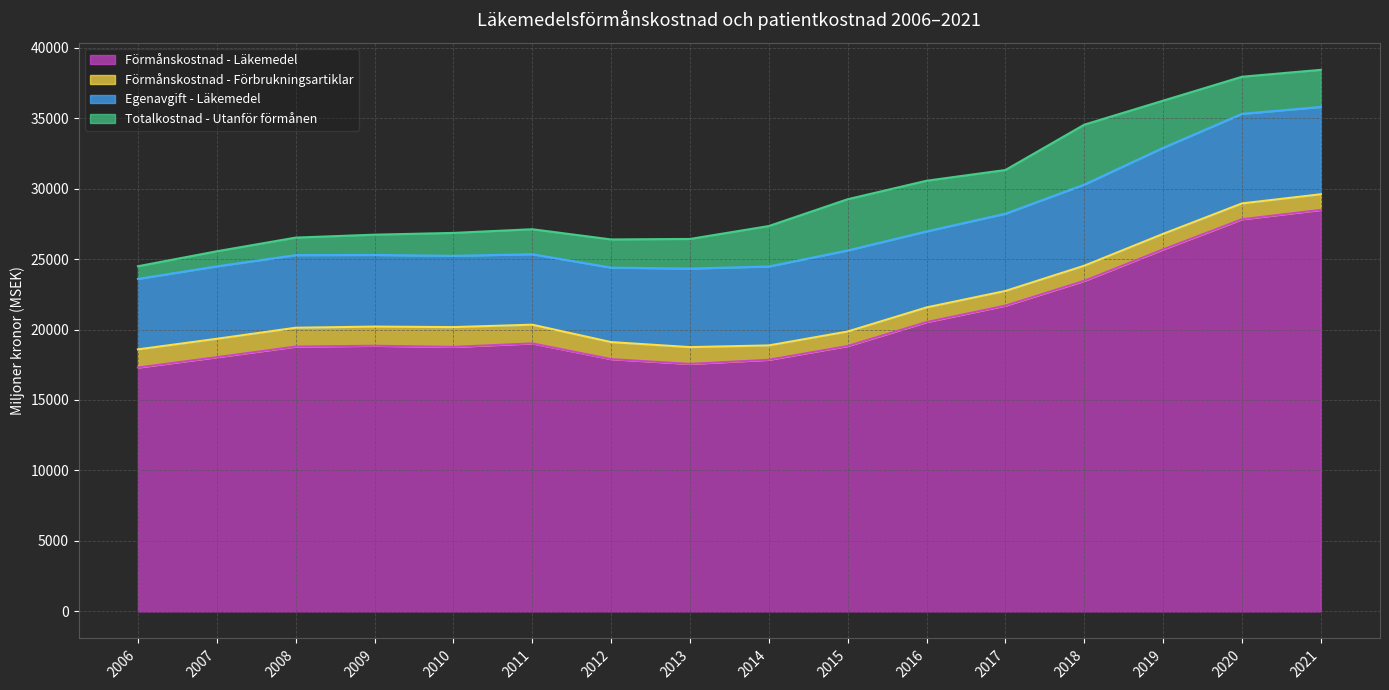

What are all the series names shown in the legend?

Förmånskostnad - Läkemedel, Förmånskostnad - Förbrukningsartiklar, Egenavgift - Läkemedel, Totalkostnad - Utanför förmånen